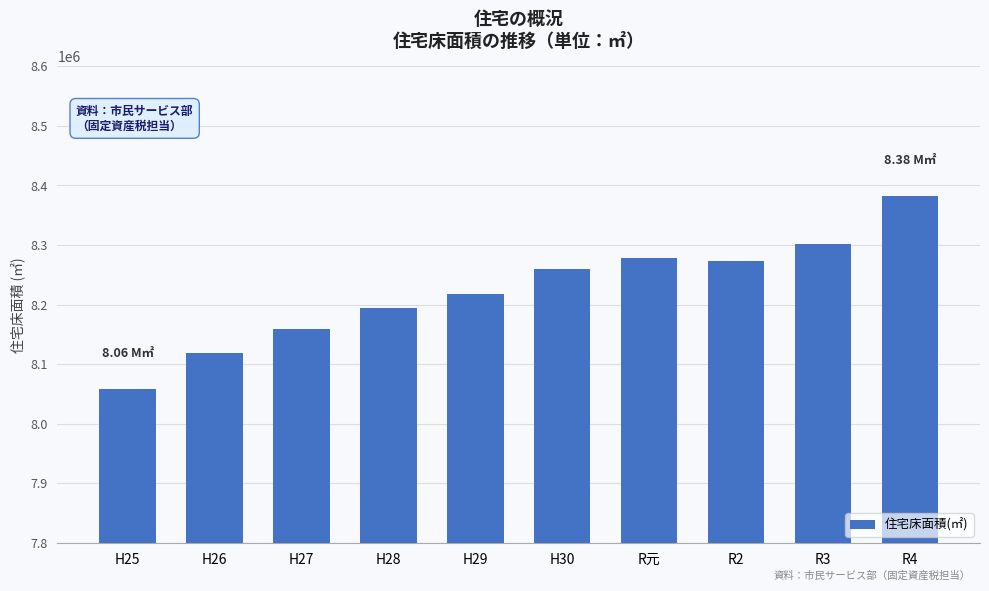

What is the maximum value shown in the chart?

8381757